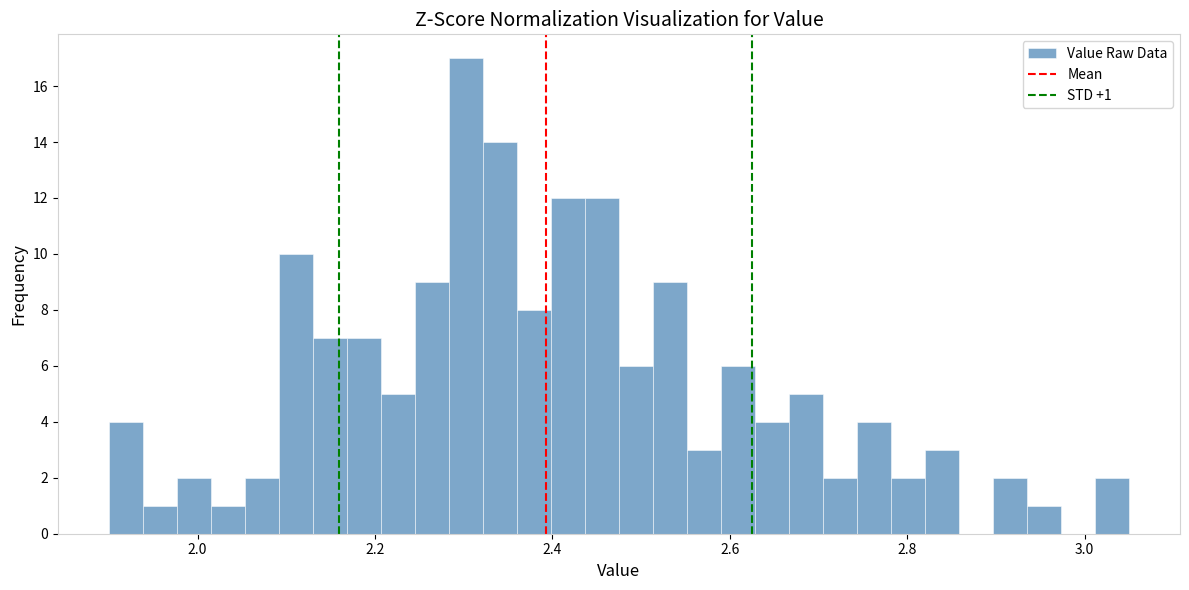

Around what value on the x-axis is the tallest bar? Give the approximate position of its centre, as read against the axis.

2.30